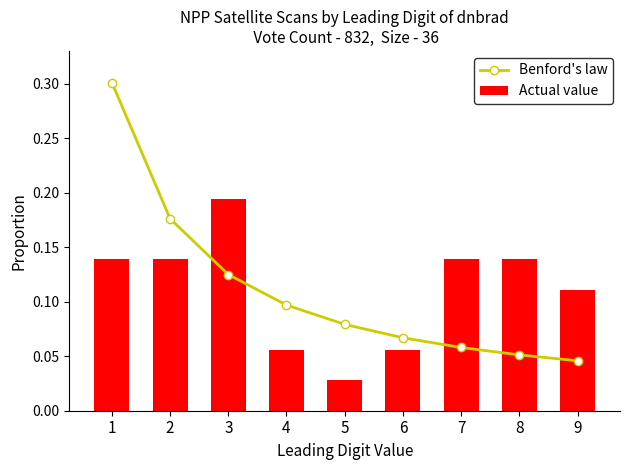

Where is Benford's law nearest to the value 0?

9